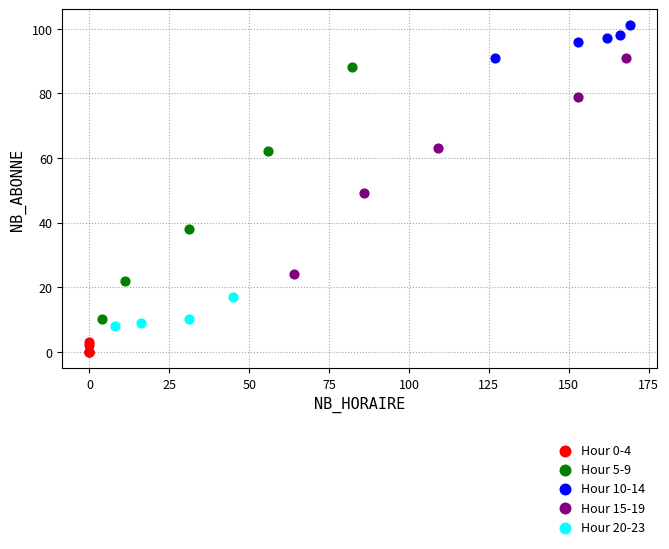

Which series has the widest spread of Y values?

Hour 5-9